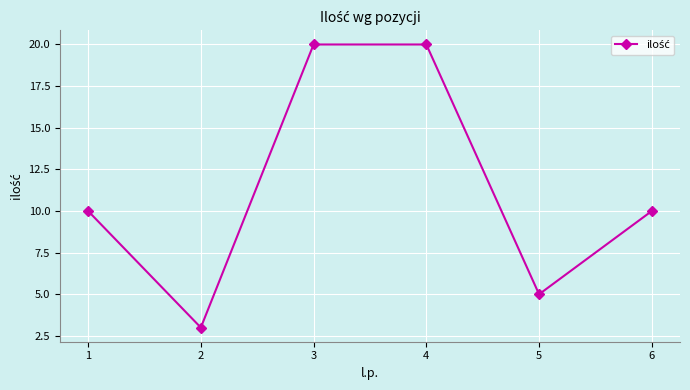

What is the difference between the maximum and minimum values?

17